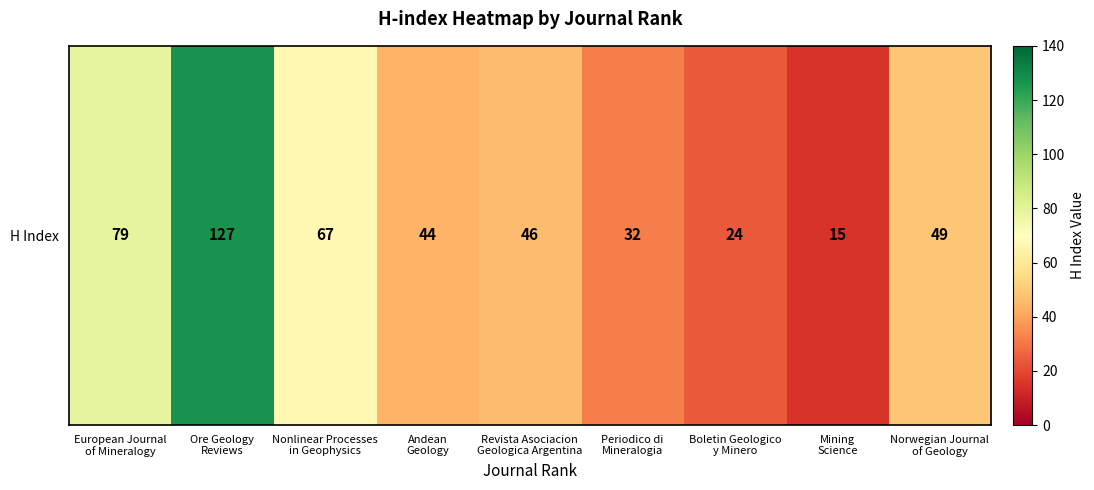

Count the number of categories in the chart.

9